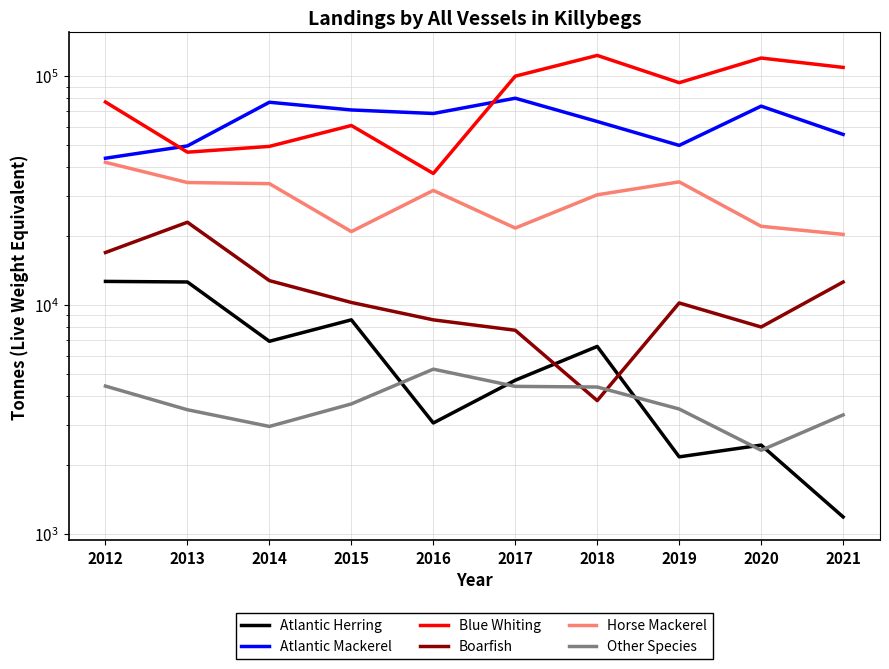

Which has a higher value, 2013 or 2020?

2013